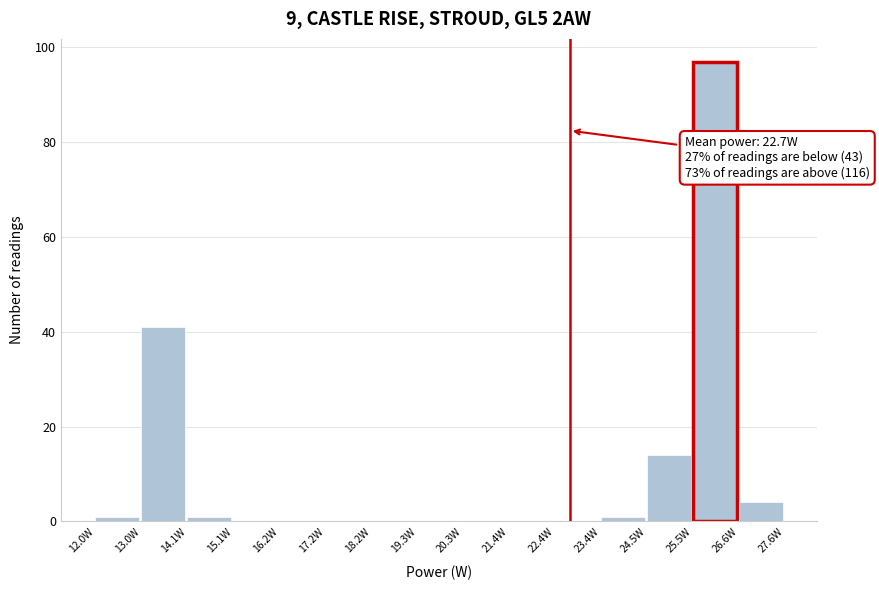

Over which range of the x-axis is the bar tallest?

25.6 to 26.6